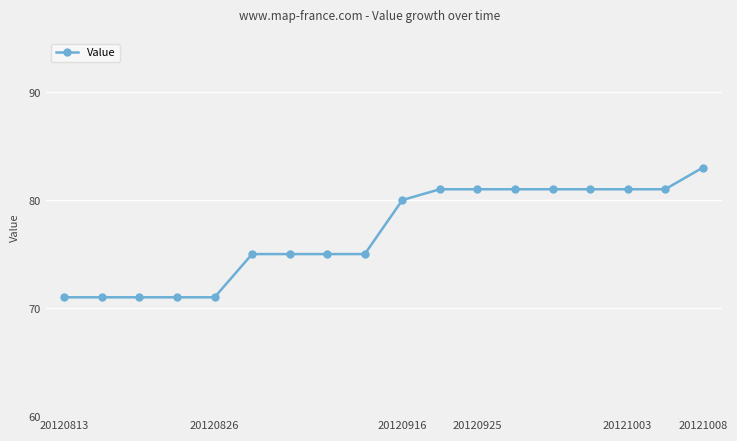

What is the value of the 17th point from the left?

81